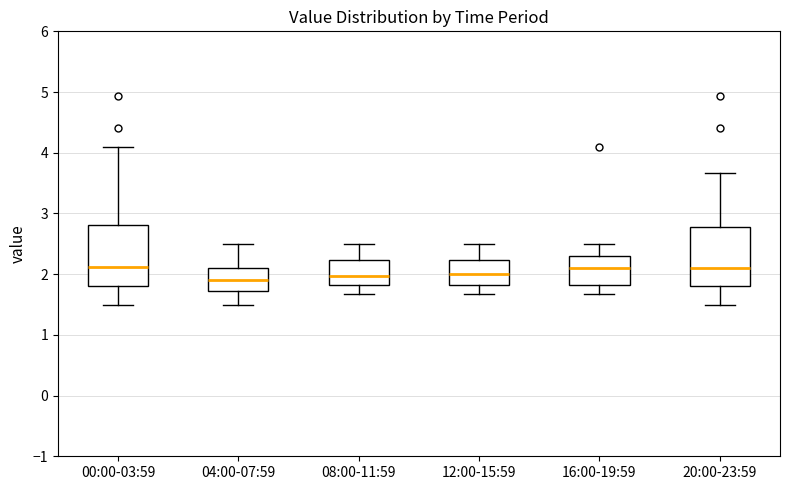

Where is the upper edge of the box for 20:00-23:59 on the y-axis? The values are not printed on the chart, so give them approximately, as read against the axis.

2.8